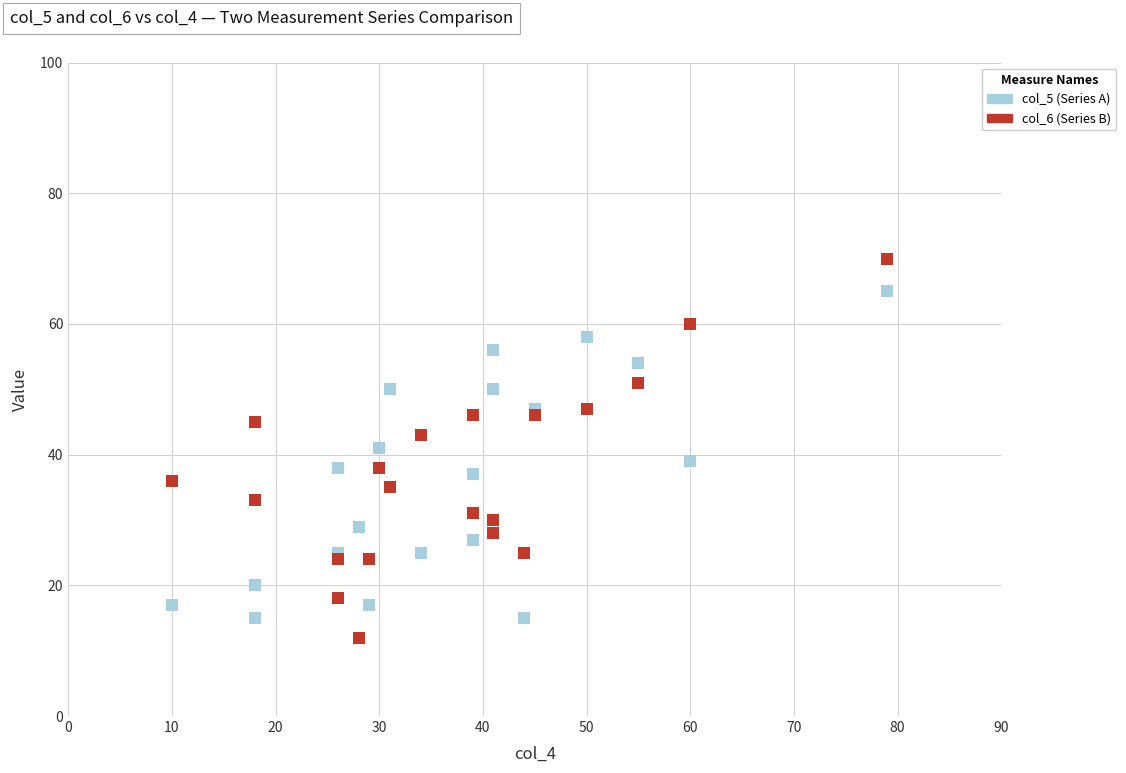

Which series has the widest spread of Y values?

col_6 (Series B)